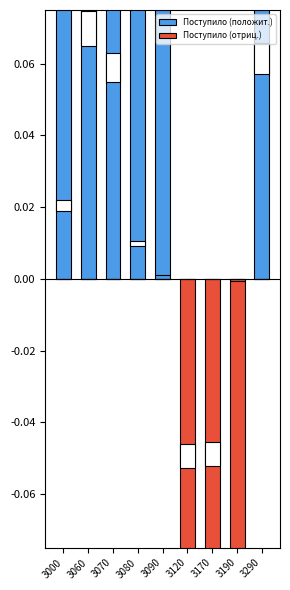

At which category is the sum across all series the highest?

3060